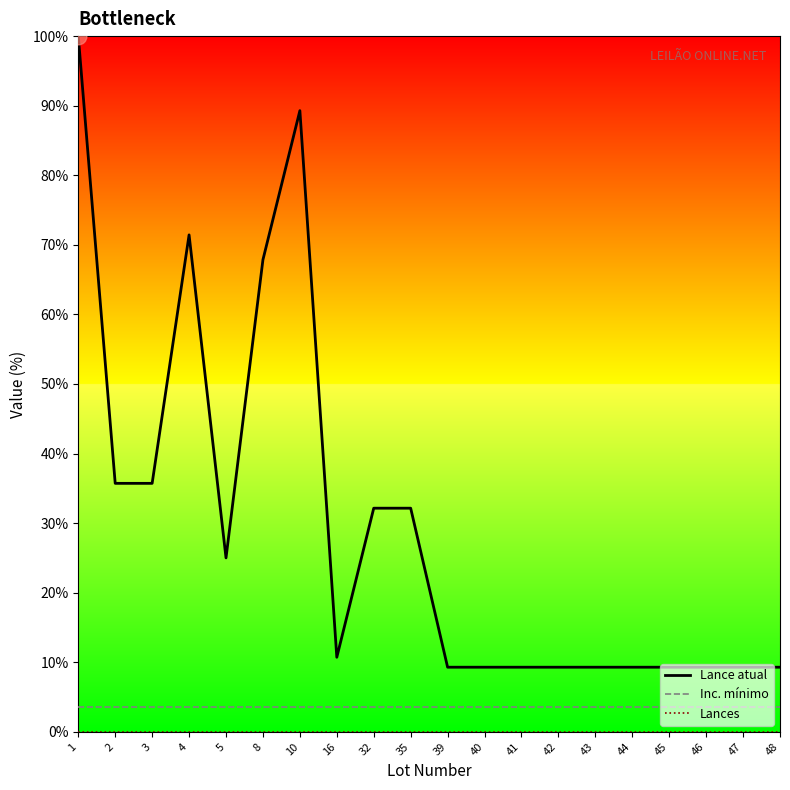

The value of Lance atual at 10 is 89.3. True or false?

True